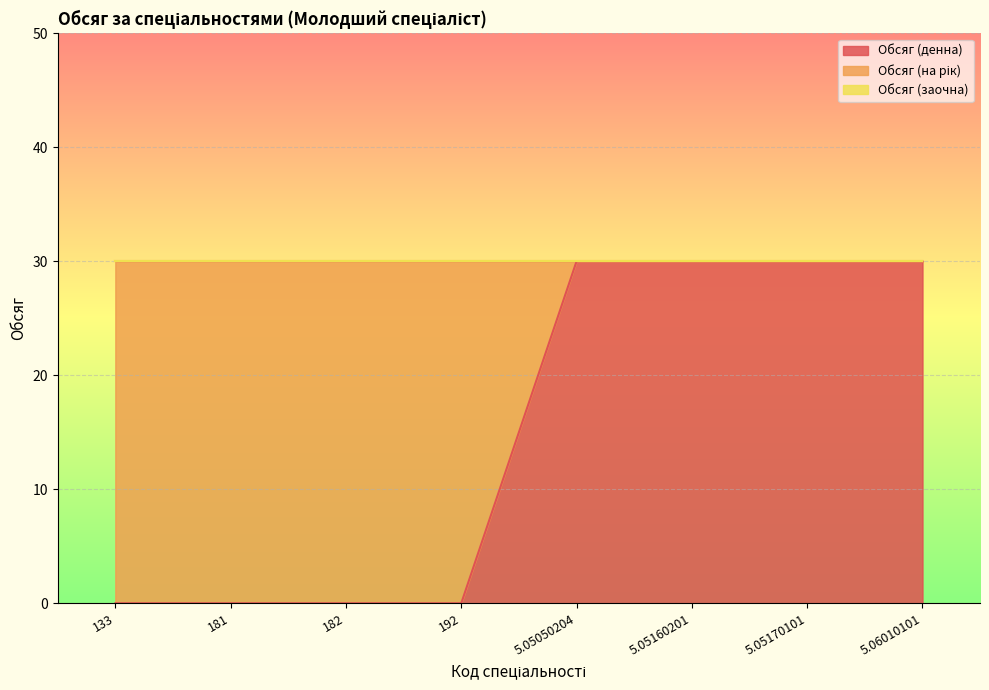

At how many categories does at least one series exceed 27?

8